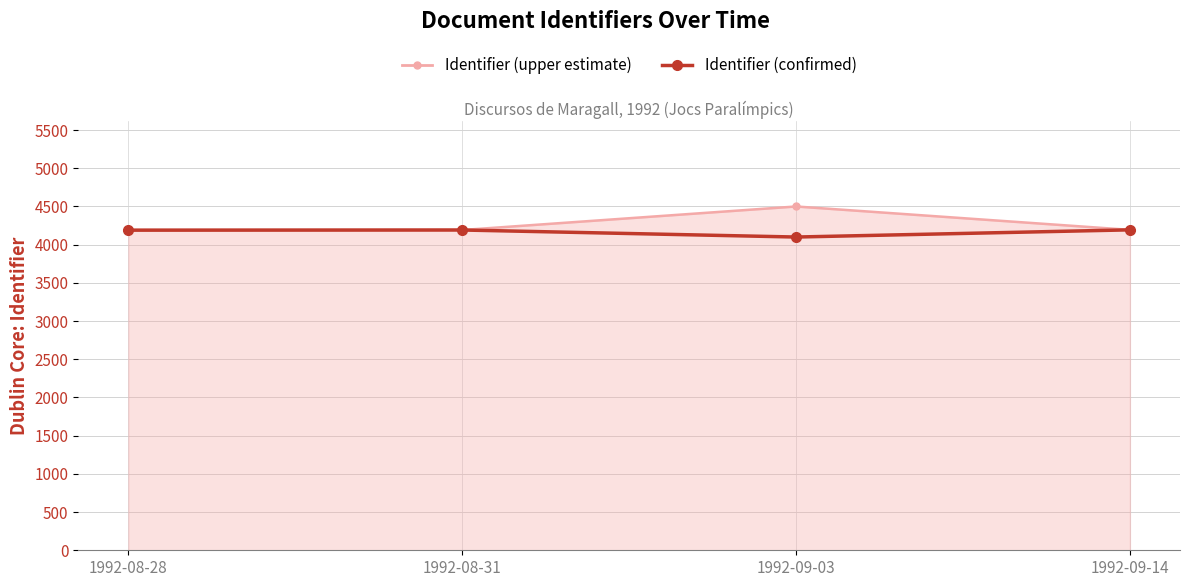

What is the spread (max minus min) of values at 1992-09-03?

400